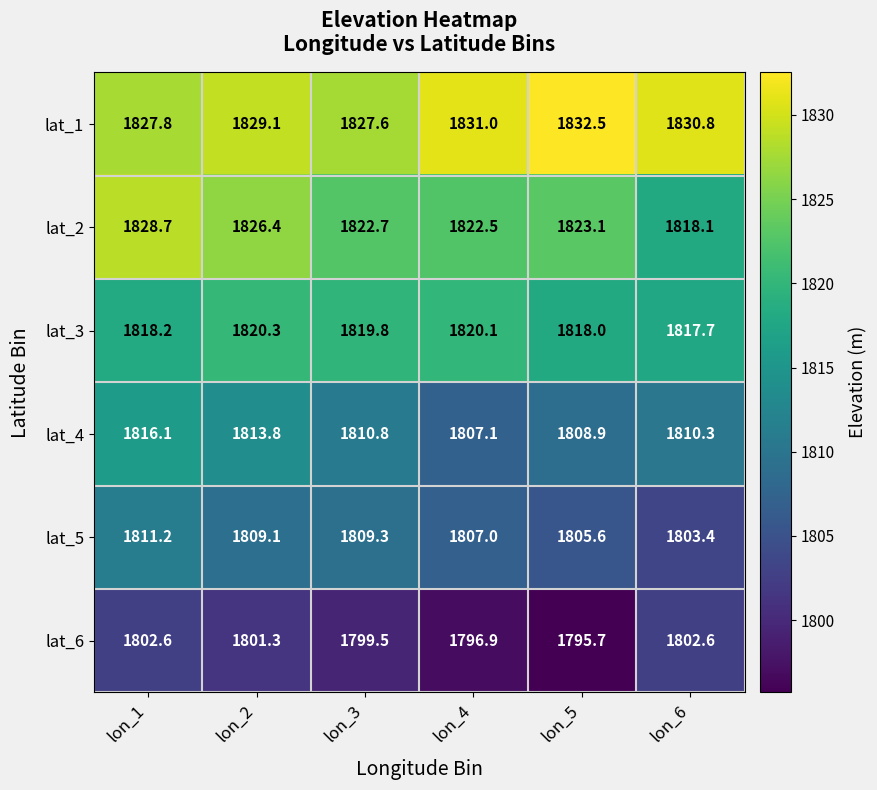

What is the smallest value displayed?

1795.7